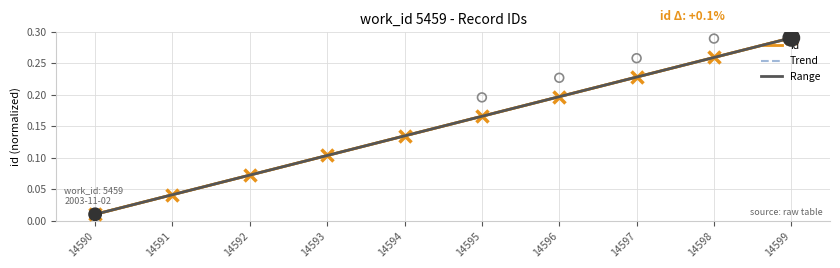

Which has a higher value, 14592 or 14598?

14598